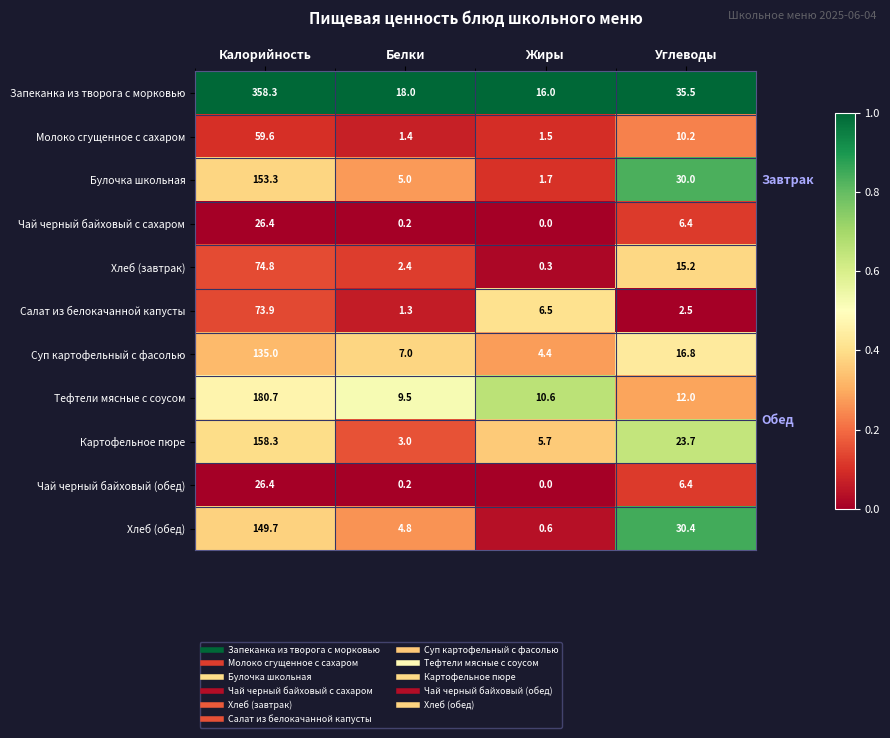

What is the highest value of the Булочка школьная series?

153.3